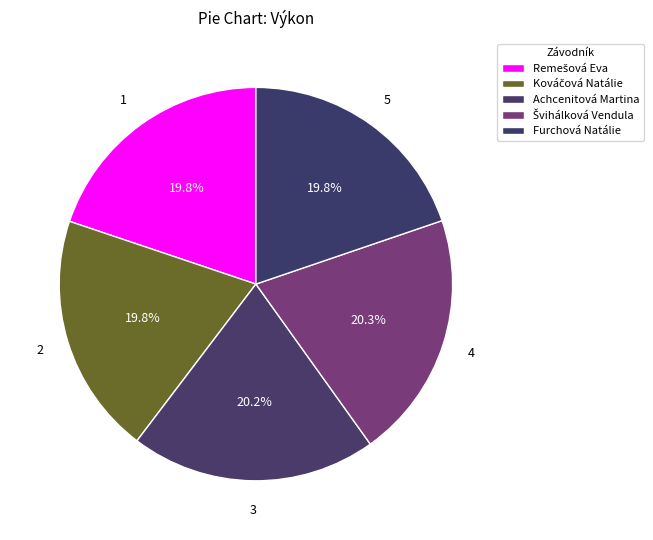

Is it true that Kováčová Natálie is 20% of the pie?

True